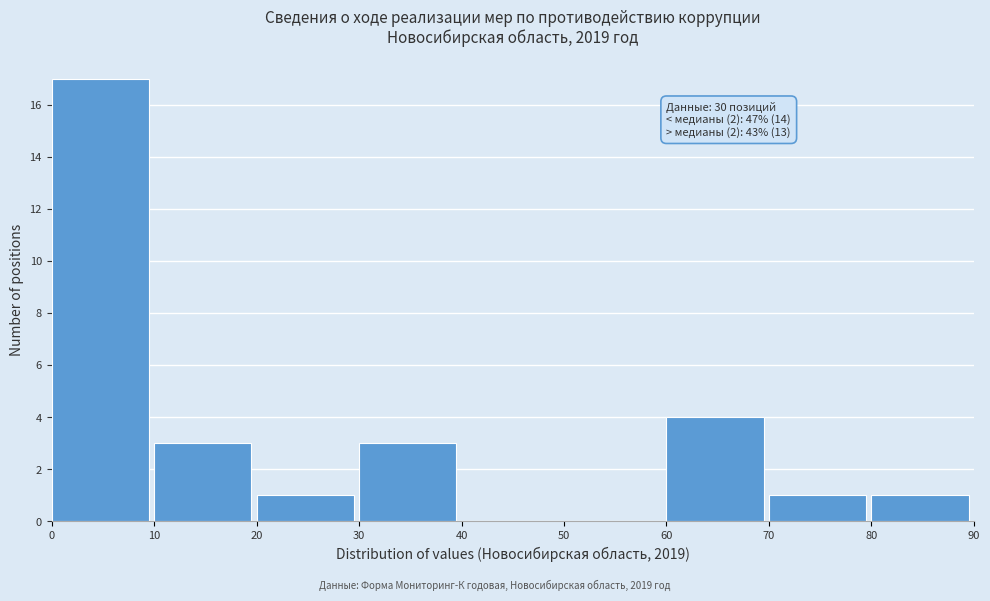

Which range on the x-axis has the tallest bar?

0 to 10